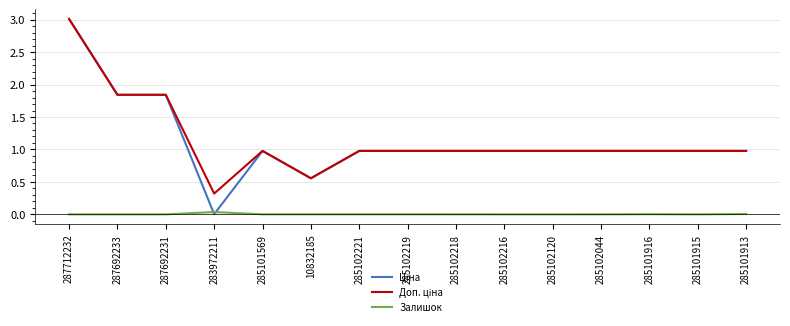

What position from the right is 10832185?

10